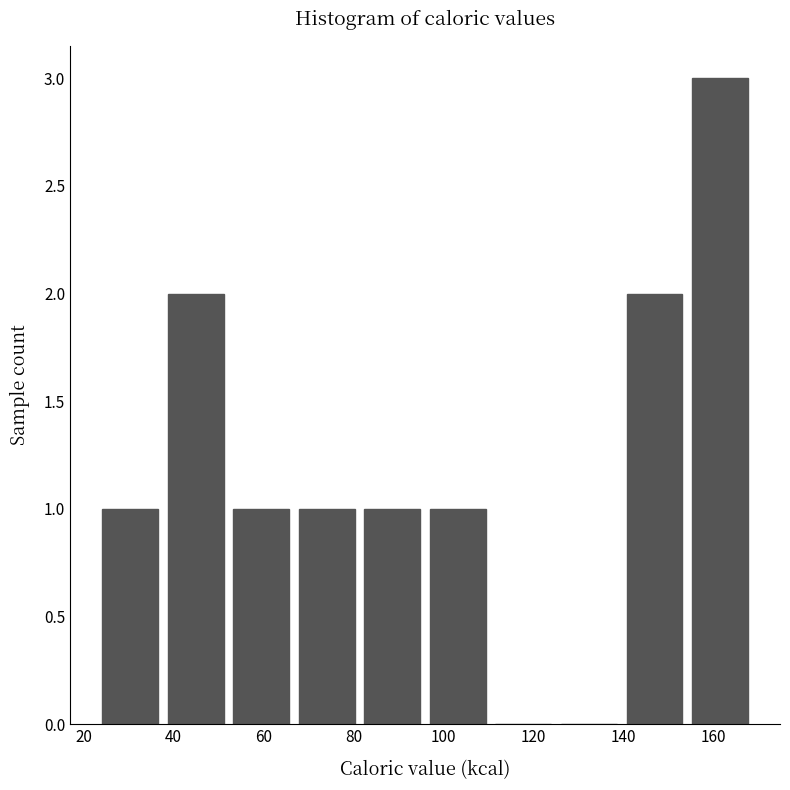

Over which range of the x-axis is the bar tallest?

156 to 170